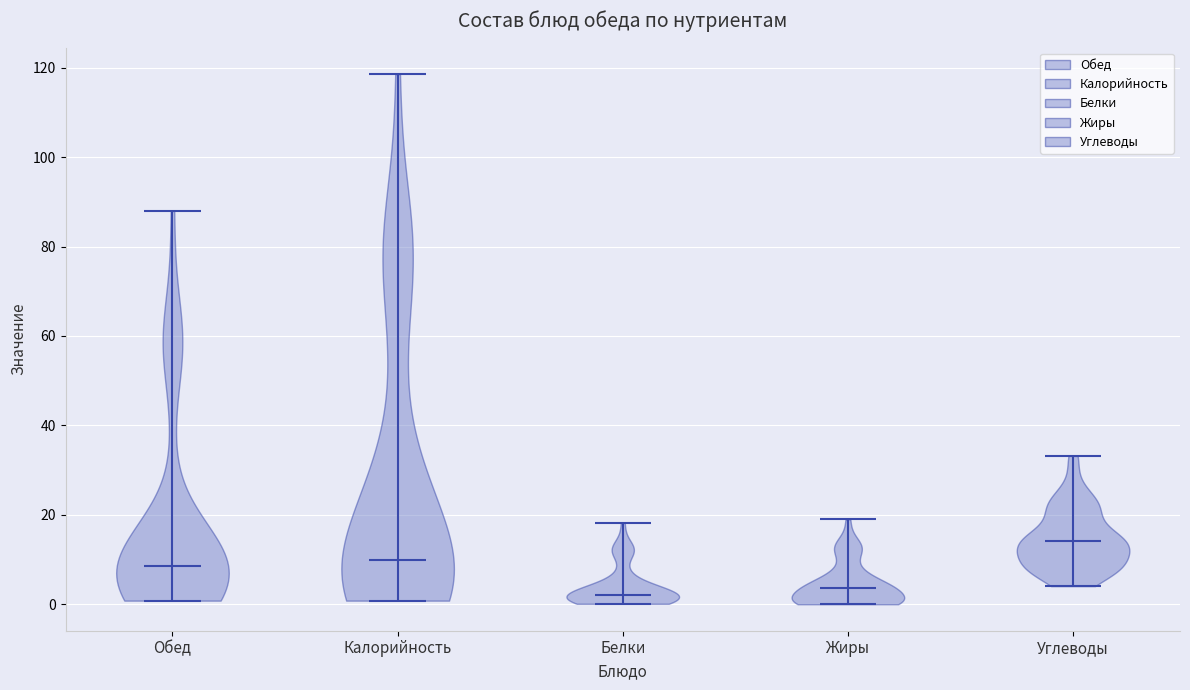

Reading left to right, read every violin against the y-axis: where its median line is, and the lowest and highest points it reaches. The values are not printed on the chart, so give them approximately, as read against the axis.

Обед: median line 8, lowest point 0, highest point 88
Калорийность: median line 10, lowest point 0, highest point 118
Белки: median line 2, lowest point 0, highest point 18
Жиры: median line 4, lowest point 0, highest point 20
Углеводы: median line 14, lowest point 4, highest point 34